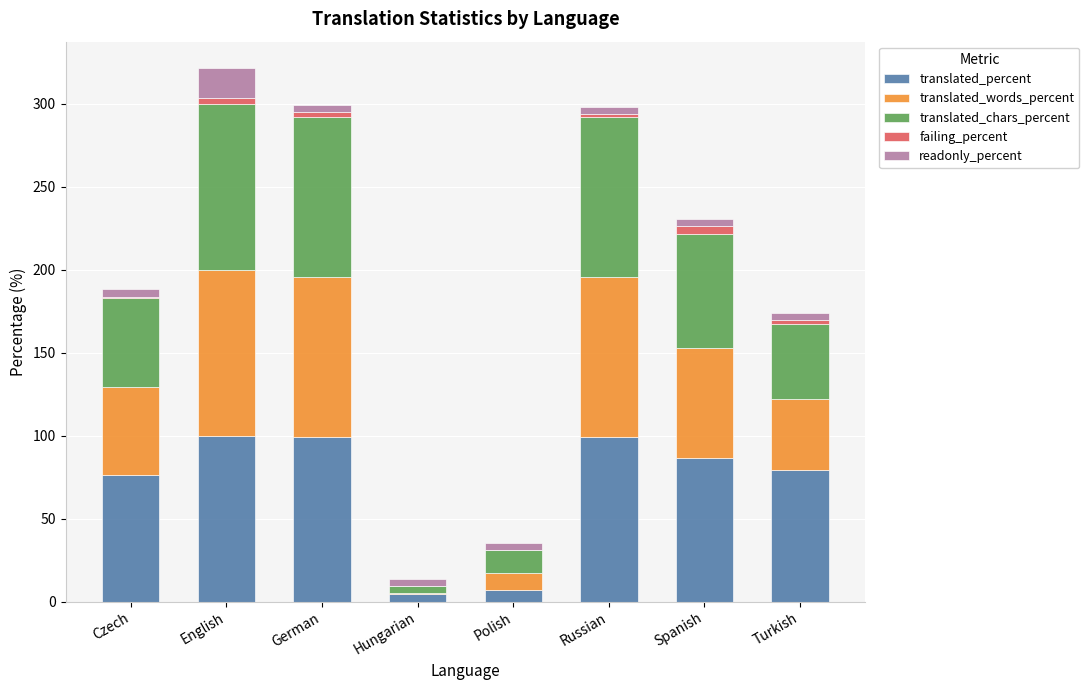

The value of translated_percent at Spanish is 152.6. True or false?

False